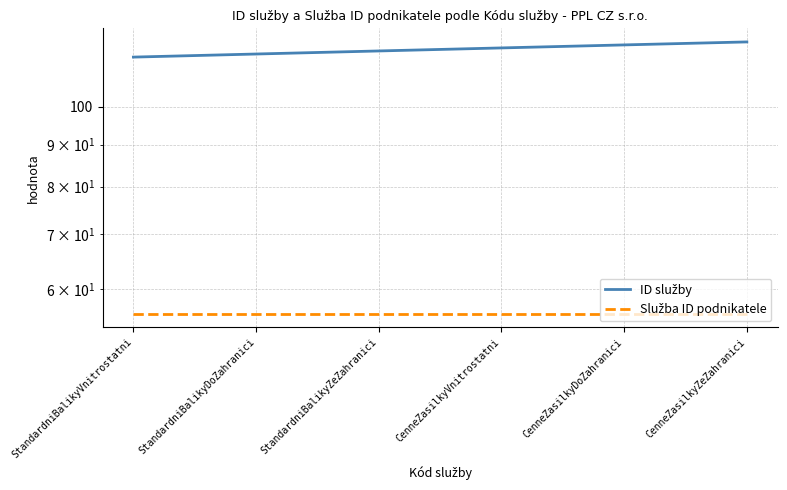

The value of Služba ID podnikatele at StandardniBalikyZeZahranici is 25. True or false?

False